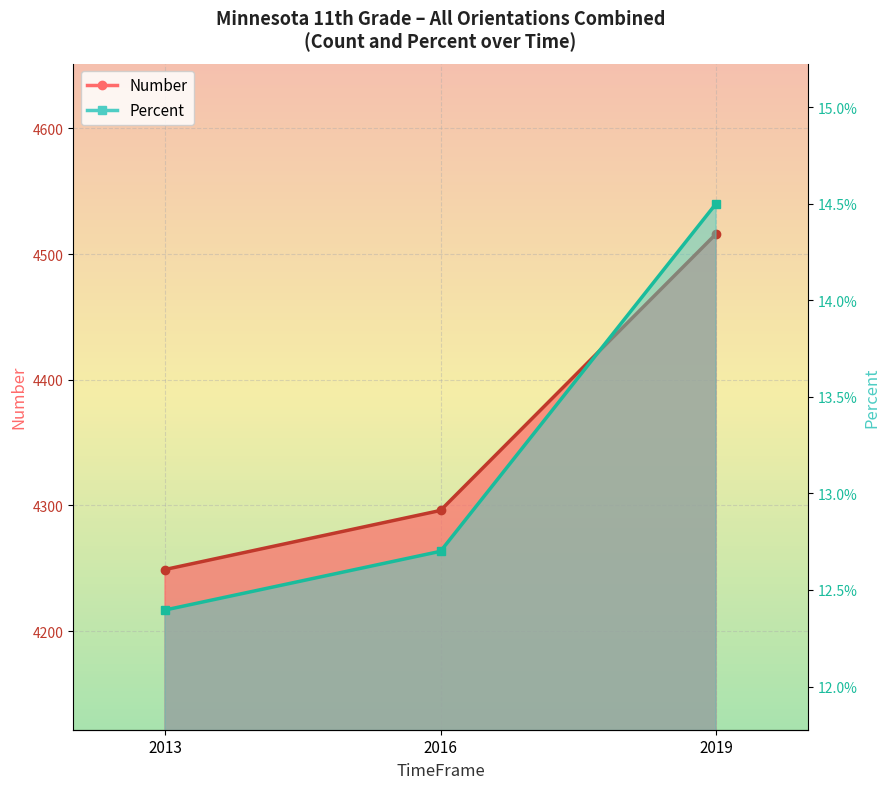

True or false: Percent has a value of 0.1 at 2016.

True